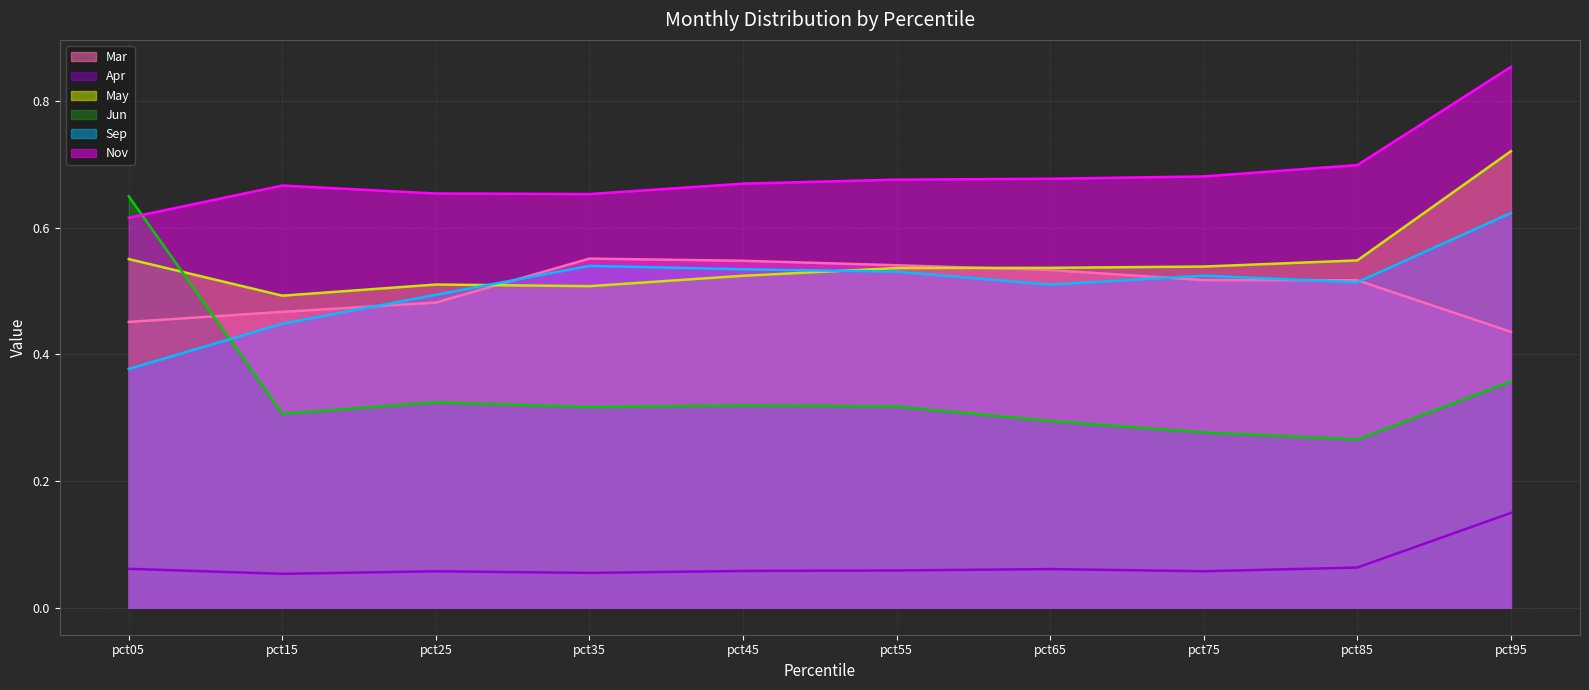

How many lines are shown in the chart?

6